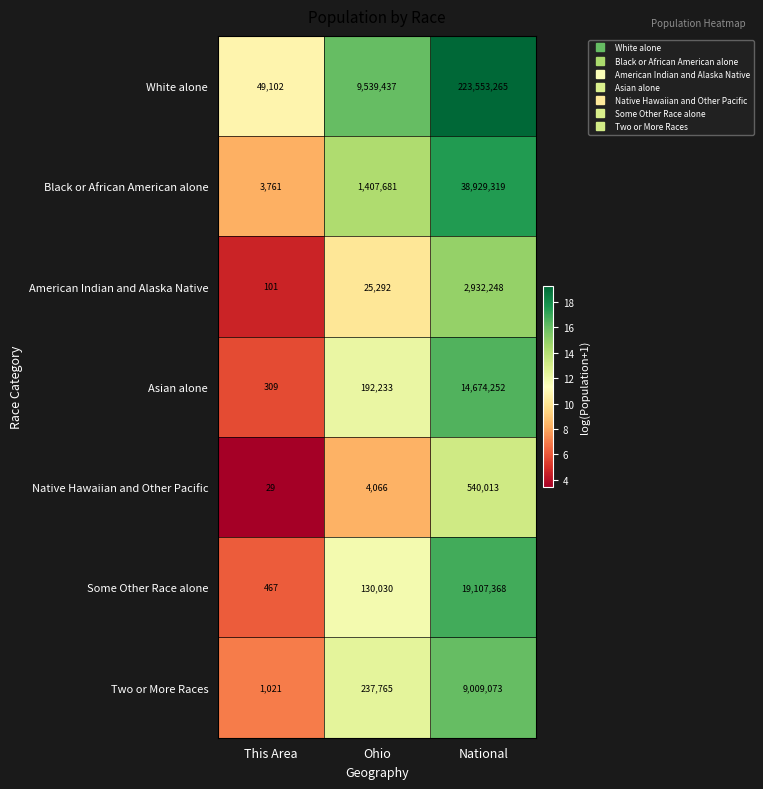

Which series has the largest total across all categories?

White alone